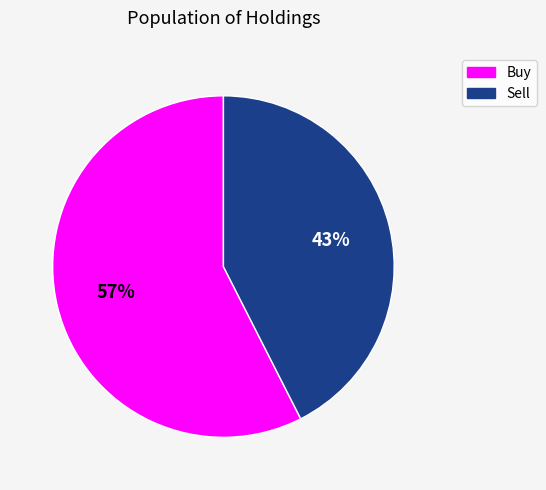

Do Buy and Sell together represent more than half of the pie?

Yes